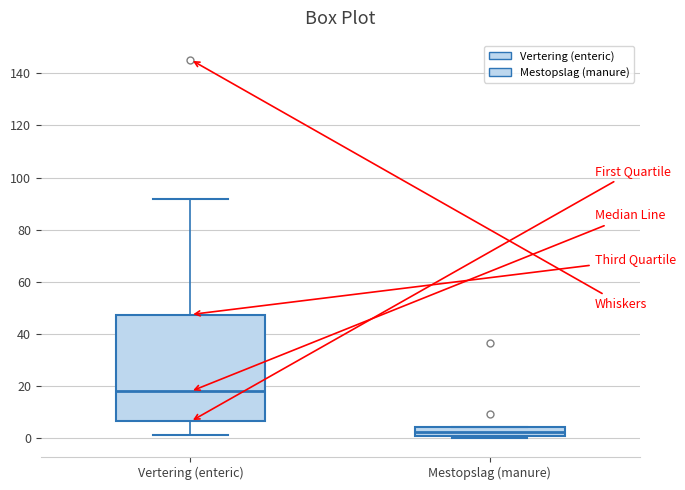

Reading left to right, transcribe this box plot: for each box, give where its median line is, the range the box spans, and where its two whiskers end, as read against the y-axis. The values are not printed on the chart, so give them approximately, as read against the axis.

Vertering (enteric): median 18, box 6 to 48, whiskers 2 to 92
Mestopslag (manure): median 2 (inside the box), box 2 to 4, whiskers 0 to 4